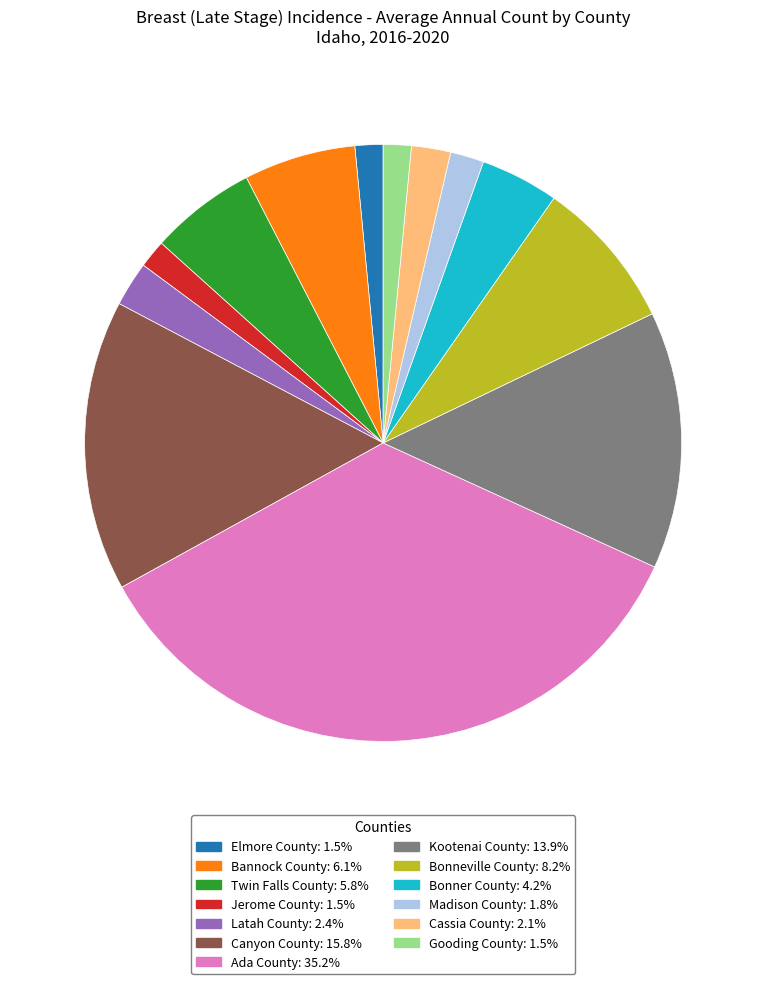

Is Bonneville County: 8.2% the majority of the pie?

No